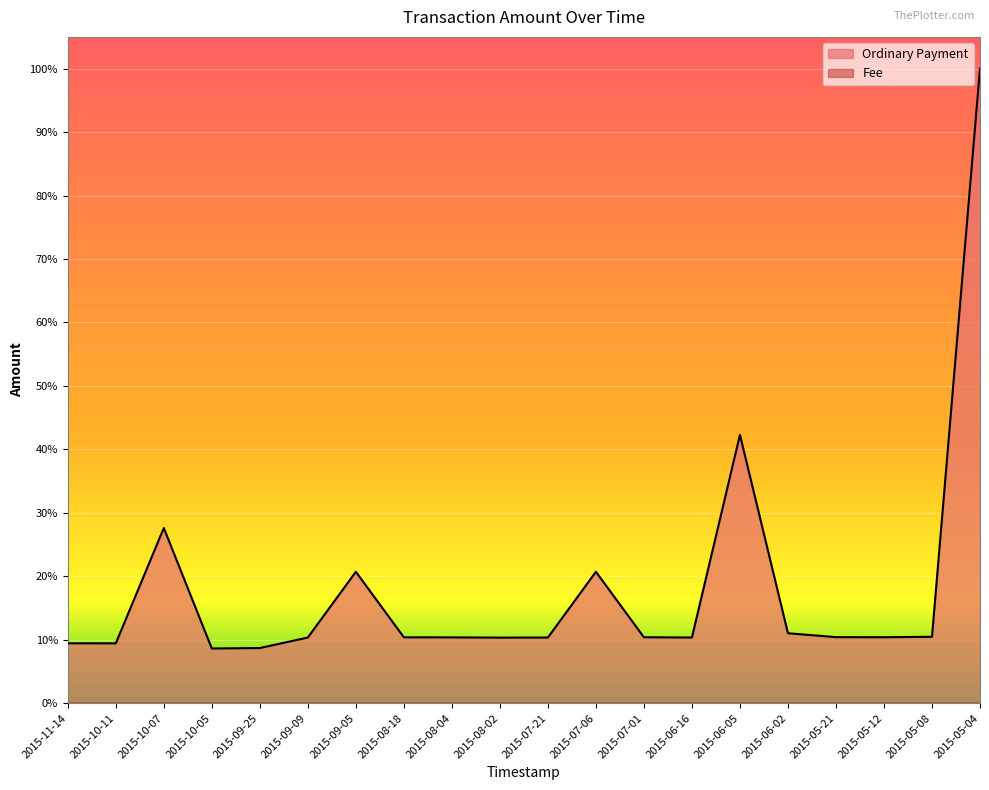

Reading left to right, list all the values displayed in this chart.

0.1	0.1	0.3	0.1	0.1	0.1	0.2	0.1	0.1	0.1	0.1	0.2	0.1	0.1	0.4	0.1	0.1	0.1	0.1	1.0